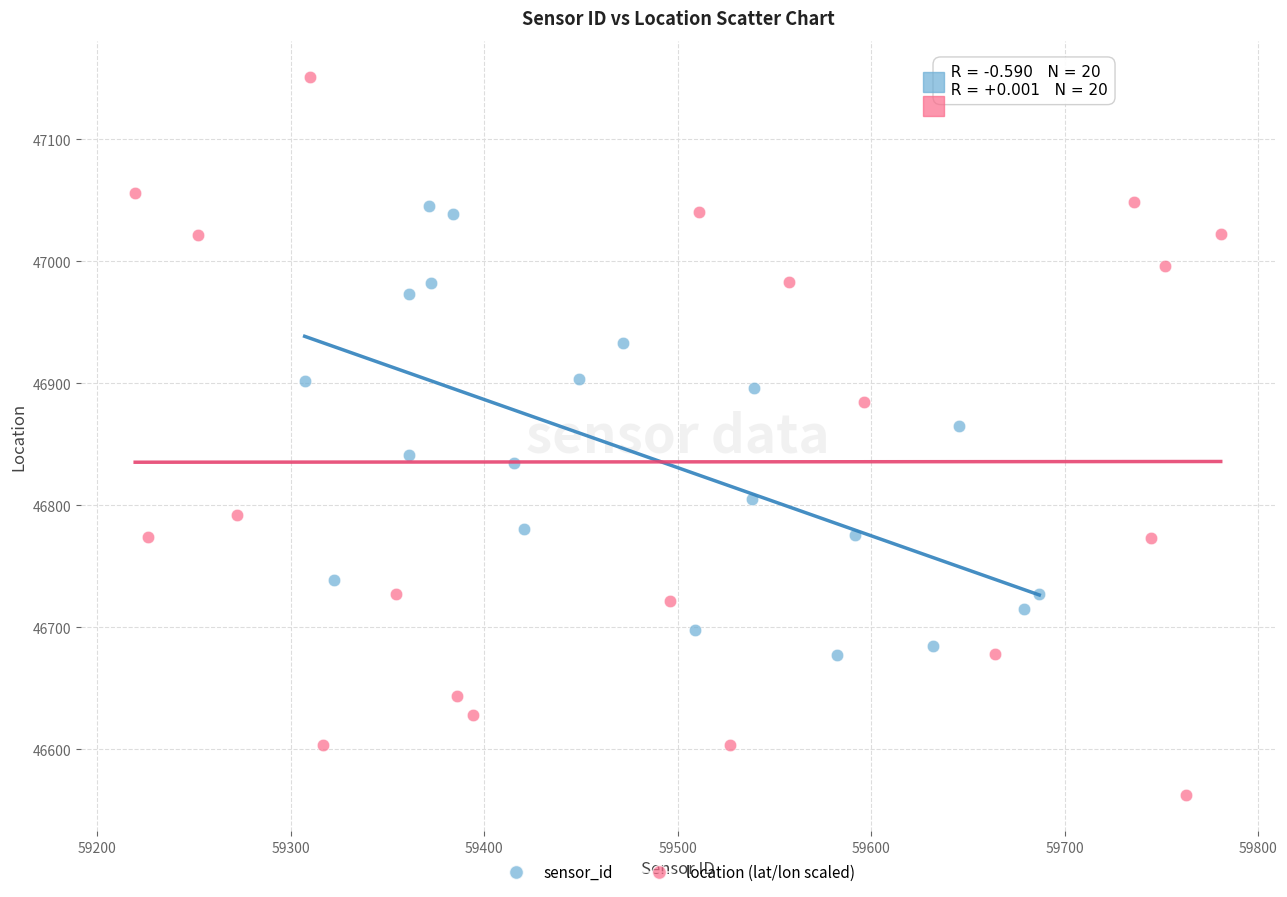

Which series has the largest Y range (max minus min)?

location (lat/lon scaled)